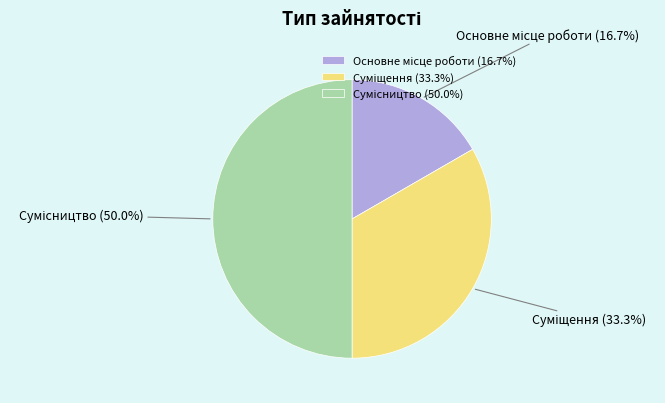

Count the number of slices in the pie.

3